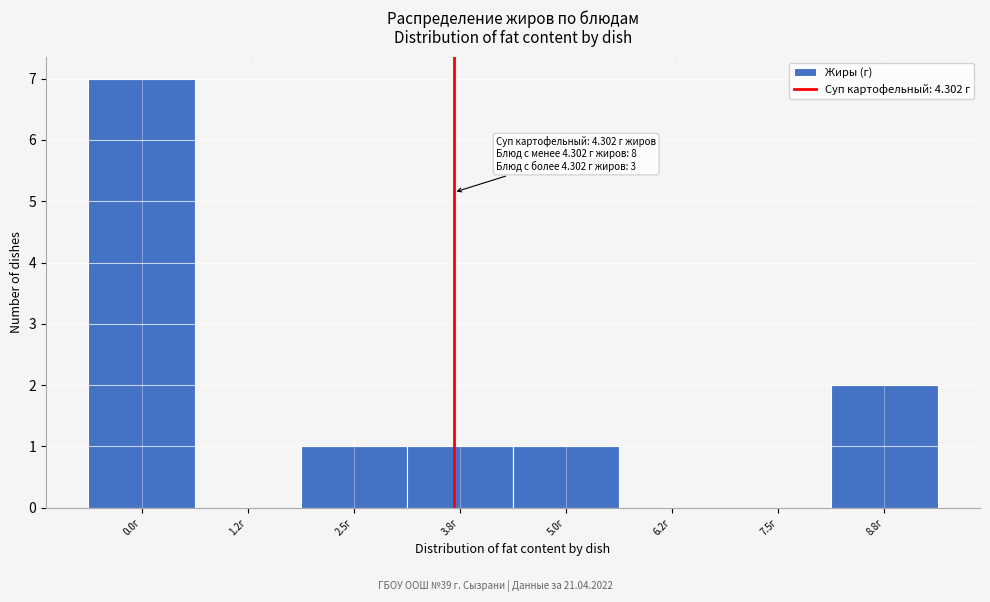

Reading right to left, list all the values displayed in this chart.

8.8г=2	7.5г=0	6.2г=0	5.0г=1	3.8г=1	2.5г=1	1.2г=0	0.0г=7